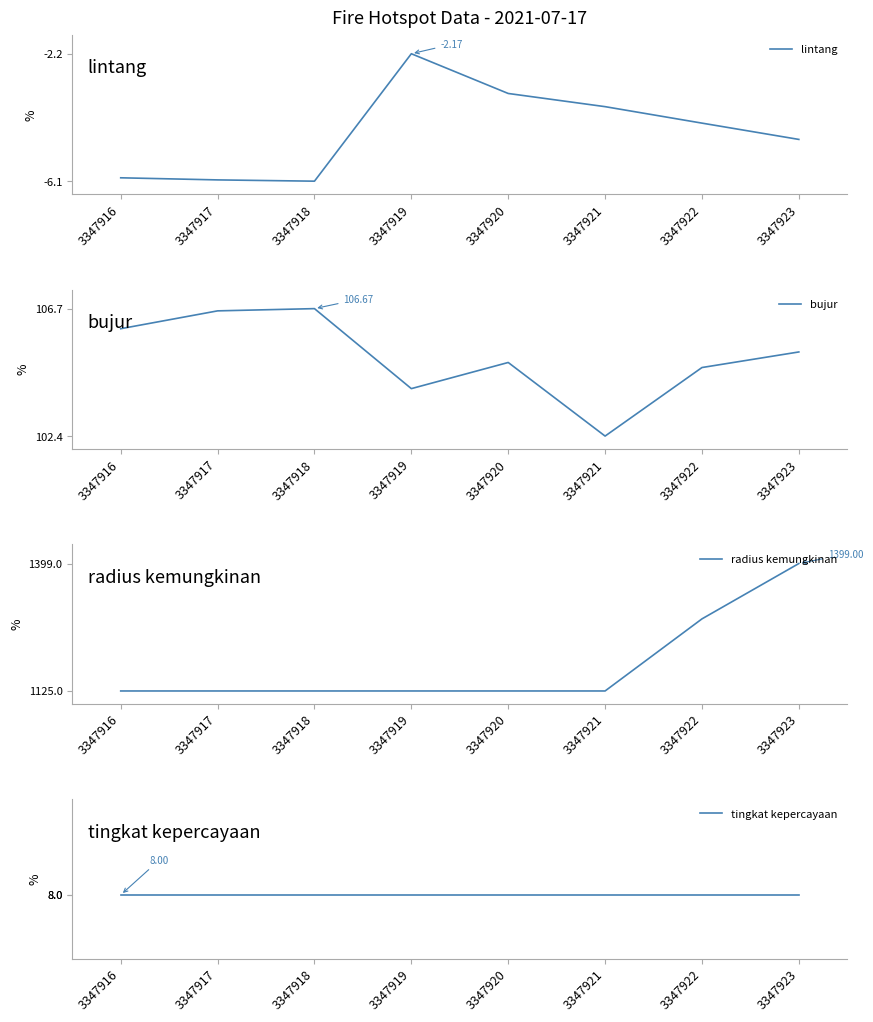

What is the difference between the maximum and minimum values in the lintang series?

3.9